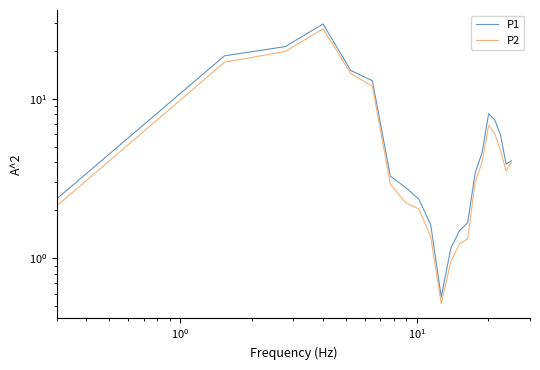

Count the number of categories in the chart.

21